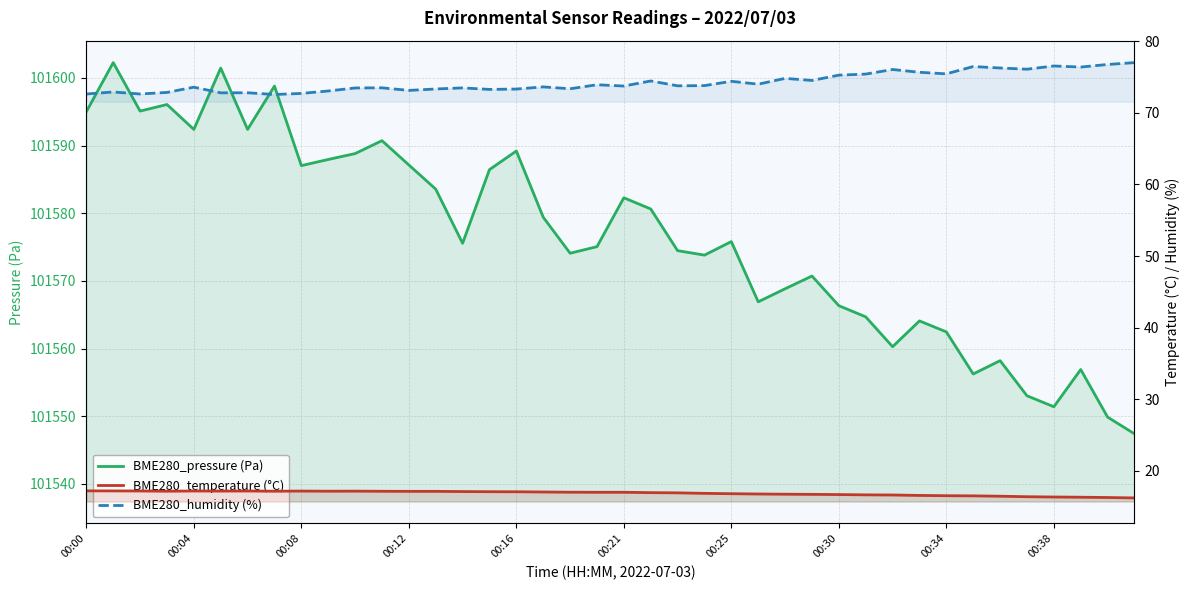

In BME280_temperature (°C), how many points are lower than both neighbors (excluding endpoints)?

4